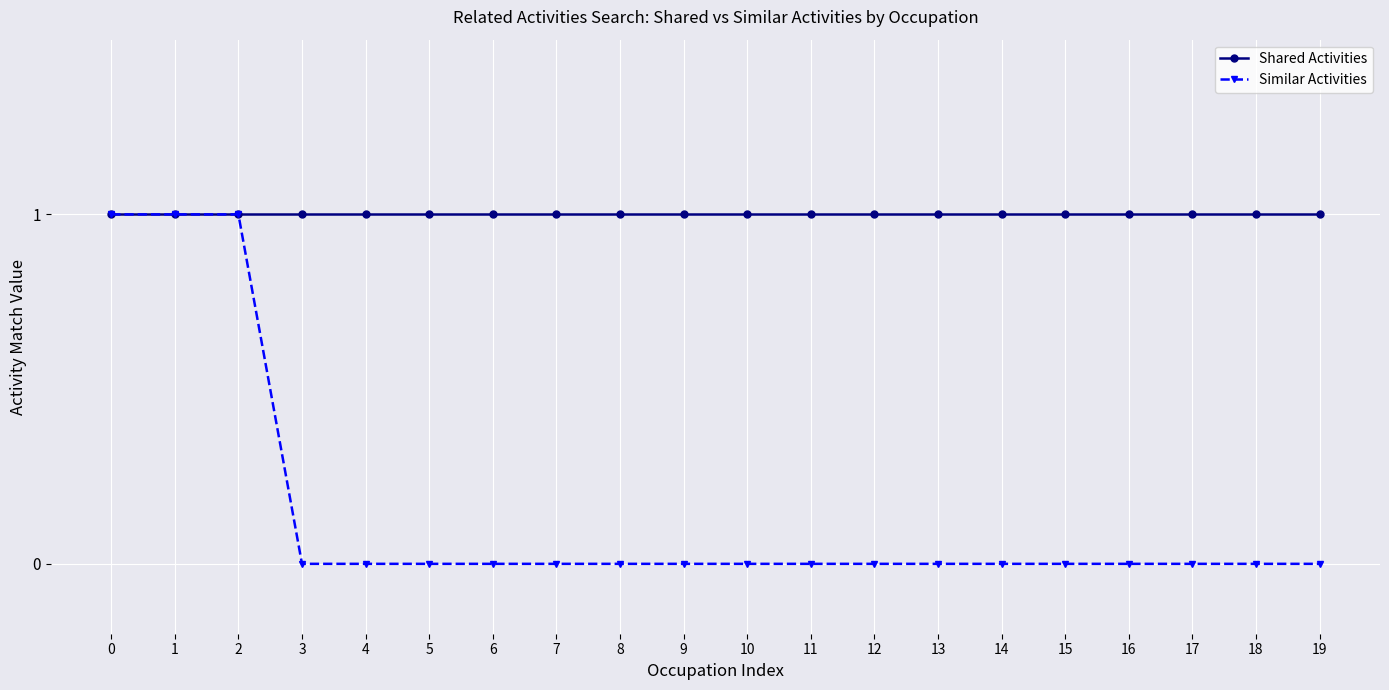

How many data points does each series have?

20